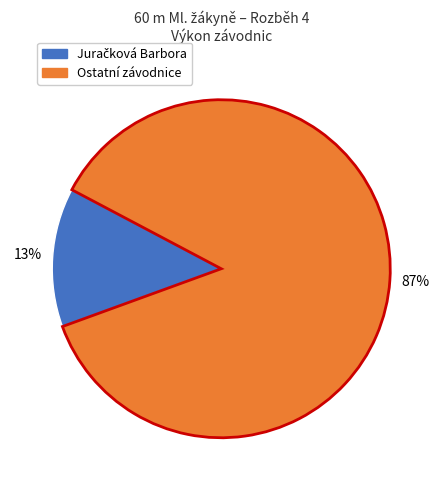

Is there a majority slice in this chart?

Yes